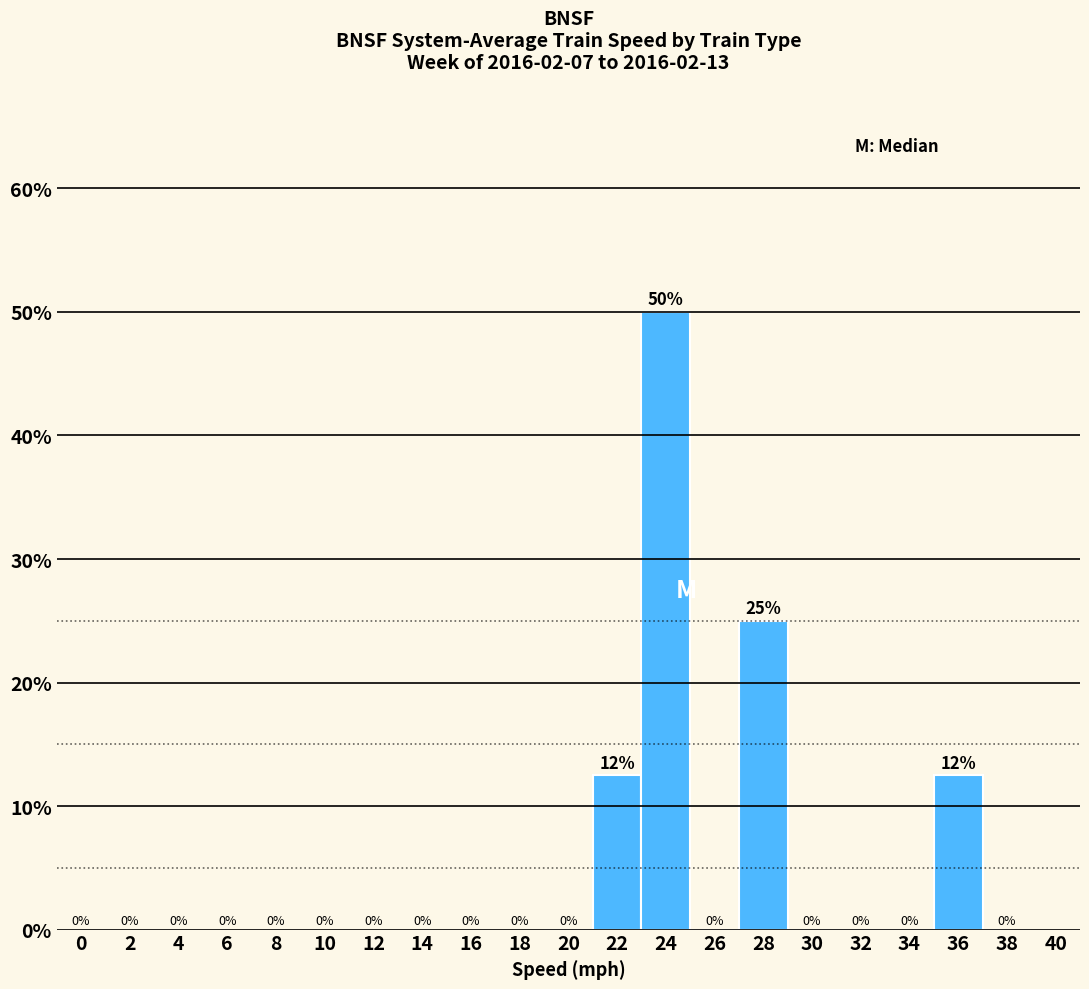

What is the maximum value shown in the chart?

50.0